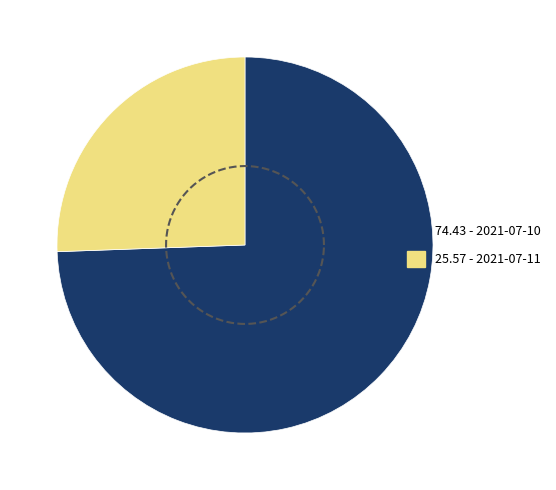

Is it true that 2021-07-10 is 87% of the pie?

False